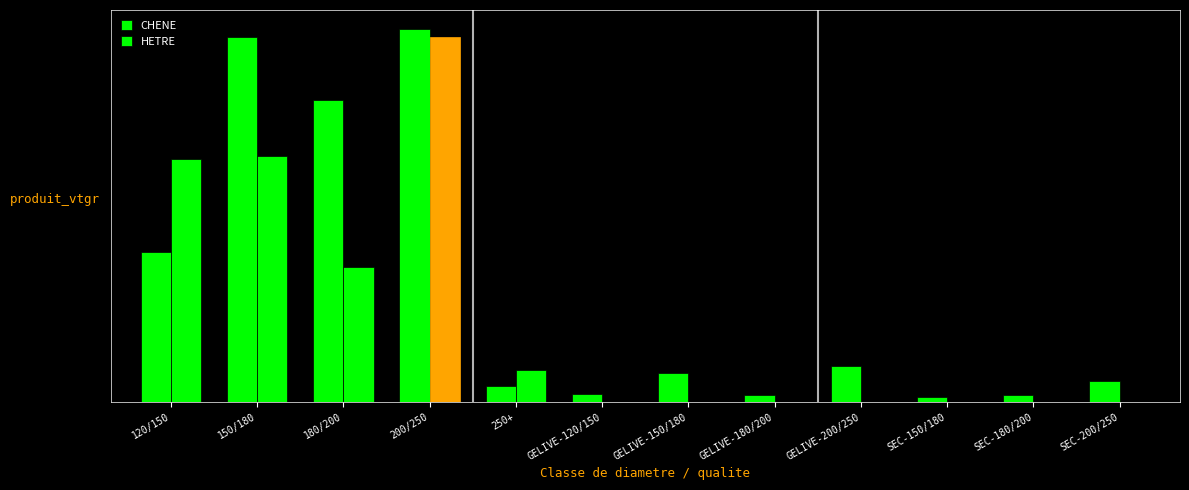

What is the label of the 11th bar from the right?

150/180